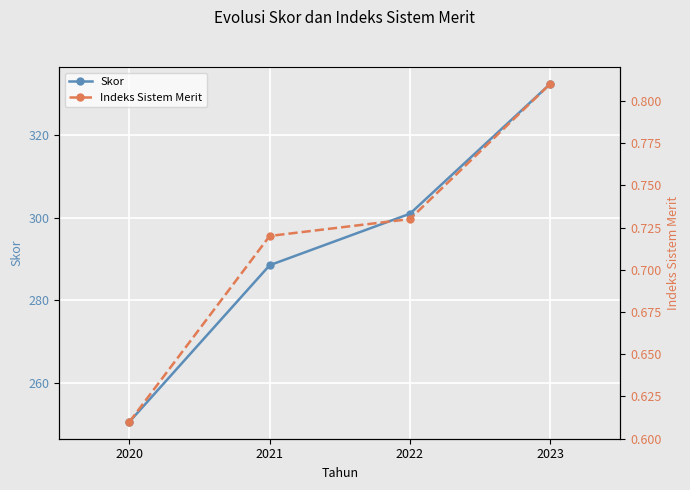

What is the spread (max minus min) of values at 2020?

249.9